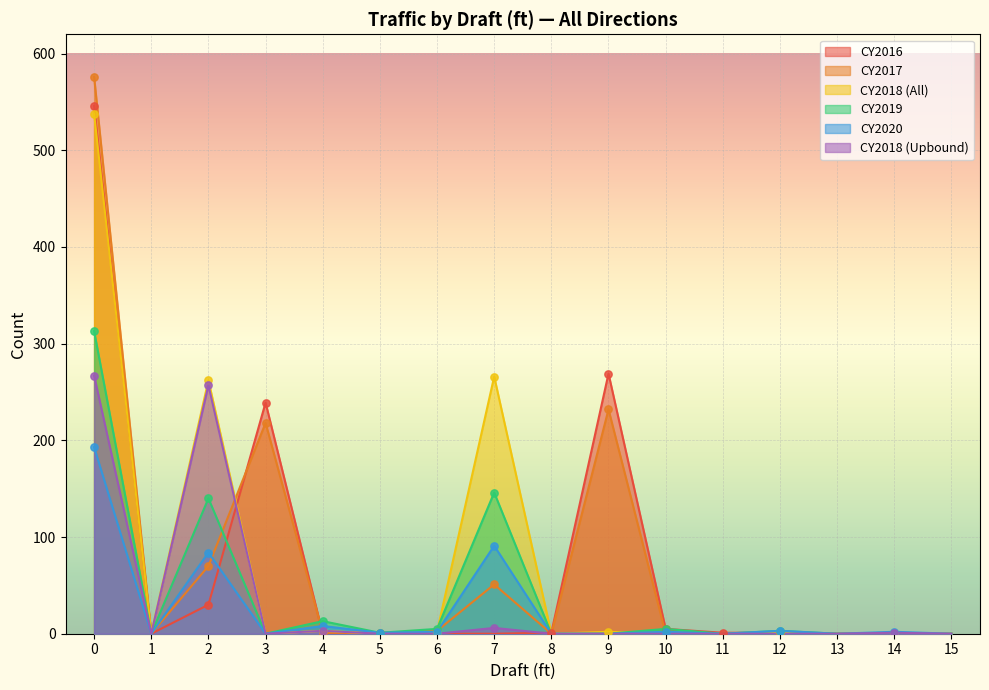

Which series contains the lowest Y value?

CY2018